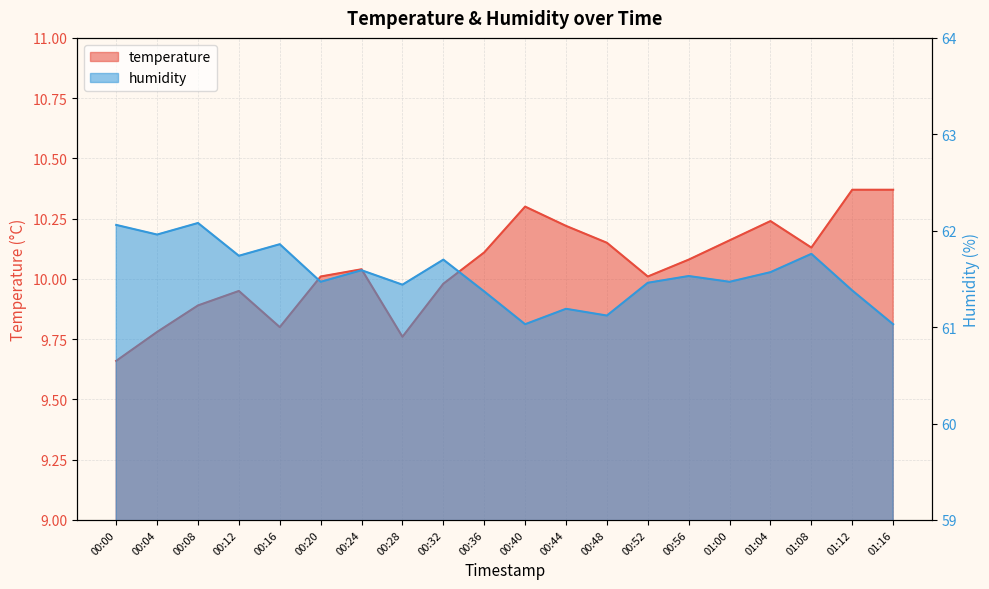

At 00:20, list the series in order from smallest to largest.

temperature, humidity